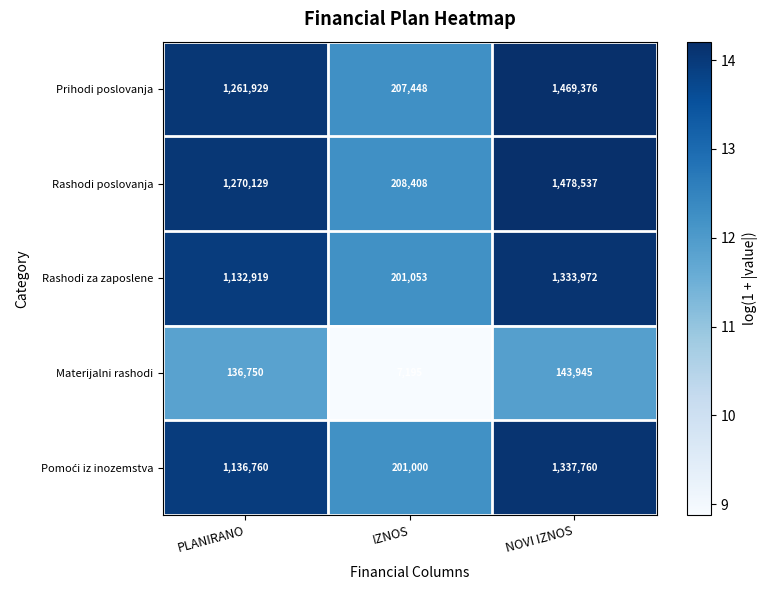

The value of Rashodi poslovanja at IZNOS is 208408. True or false?

True